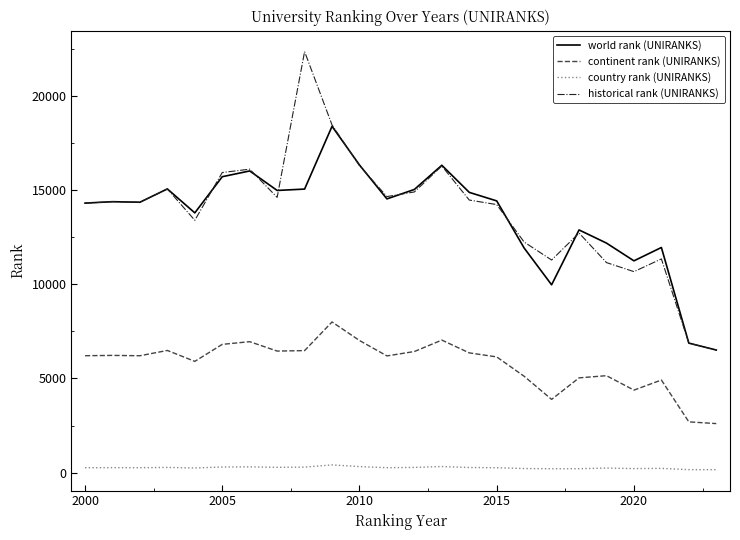

Which series has the widest spread of values?

historical rank (UNIRANKS)